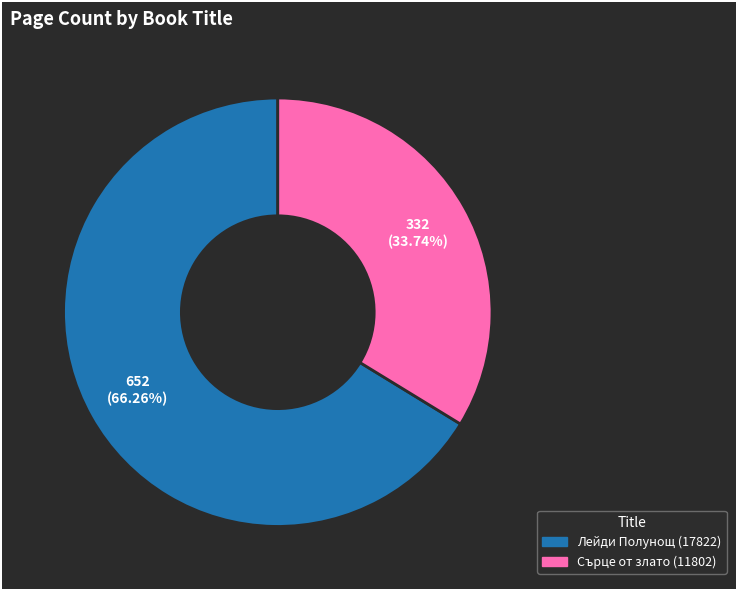

To the nearest percent, what percentage of the pie is Сърце от злато (11802)?

34%